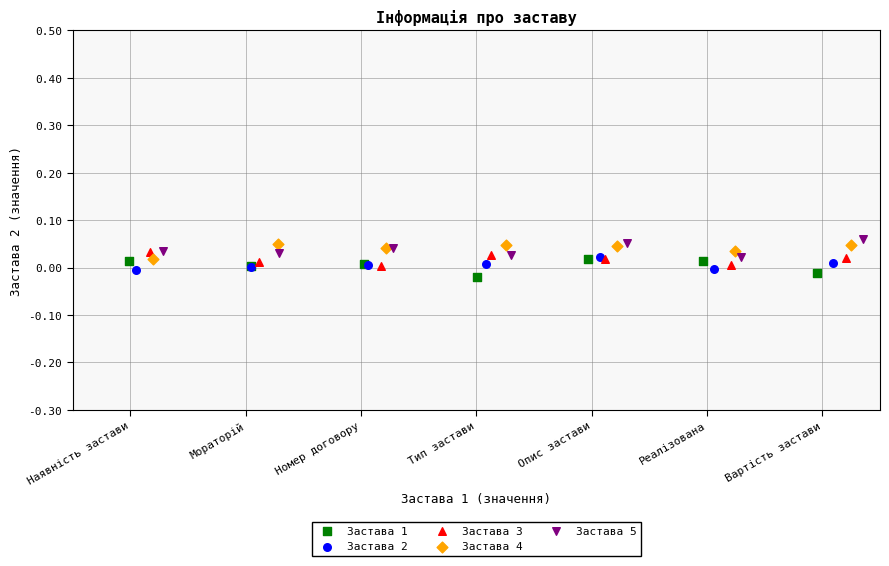

Which series reaches the maximum Y coordinate?

Застава 5